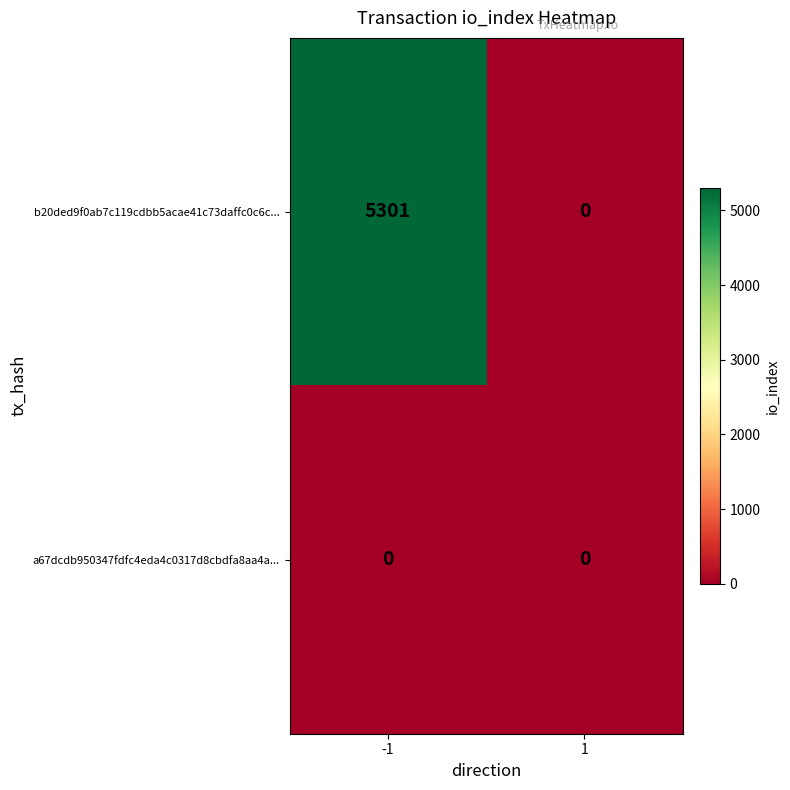

Which series has the largest total across all categories?

b20ded9f0ab7c119cdbb5acae41c73daffc0c6c...